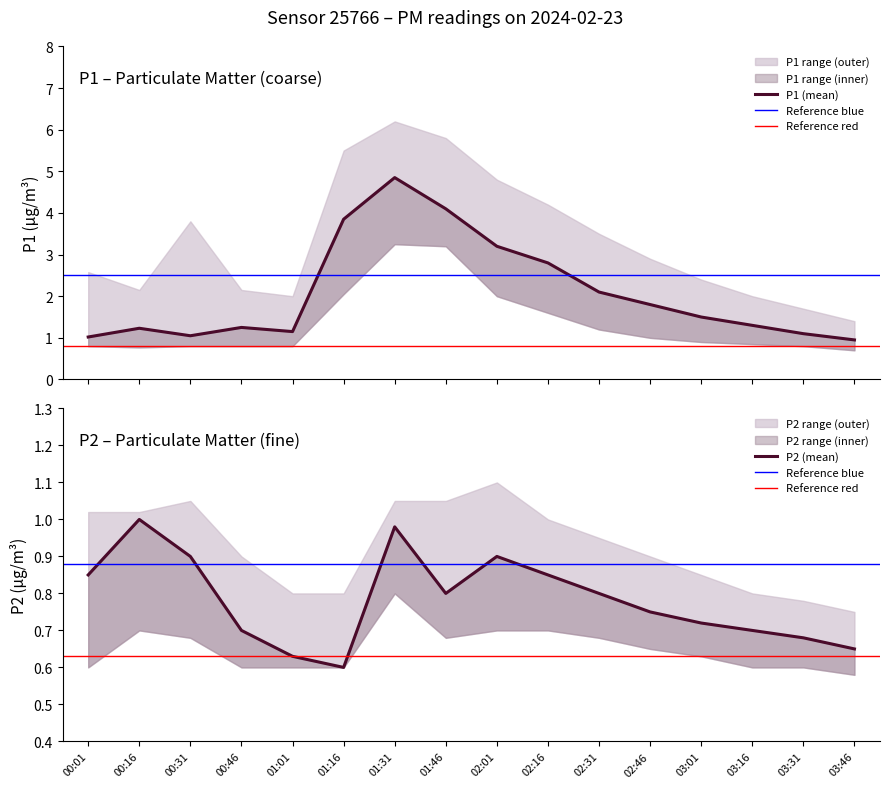

What is the difference between the P1 values at 02:46 and 01:46?

2.3